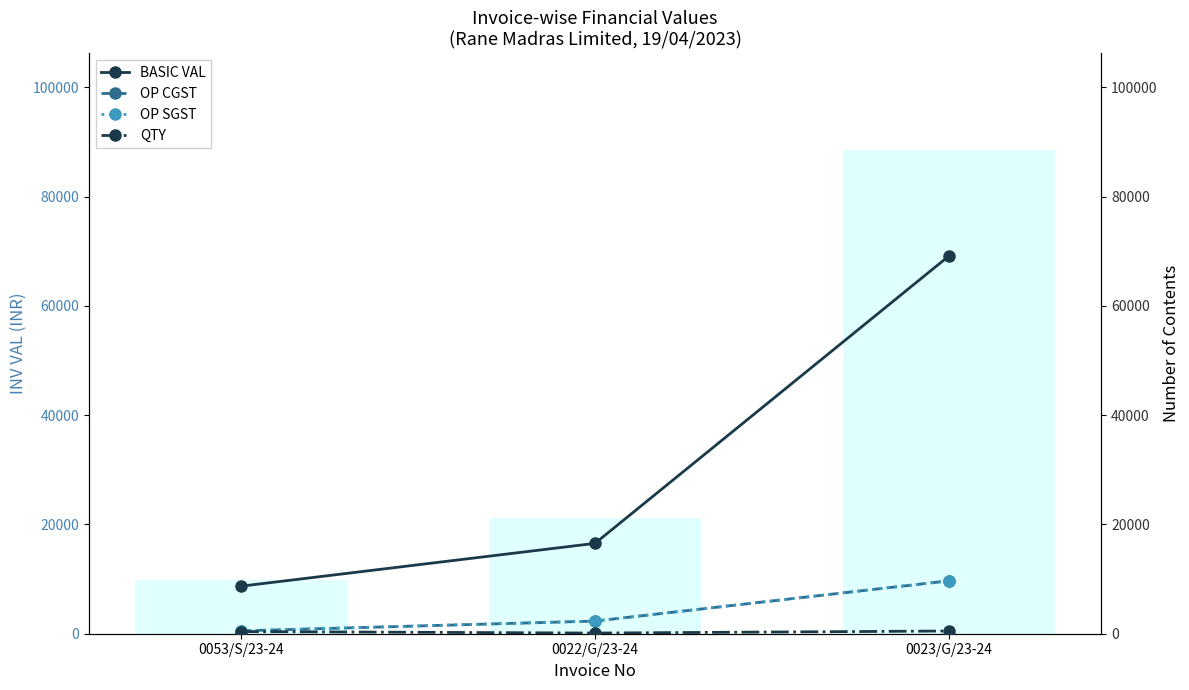

Rank the categories by BASIC VAL value from highest to lowest.

0023/G/23-24, 0022/G/23-24, 0053/S/23-24